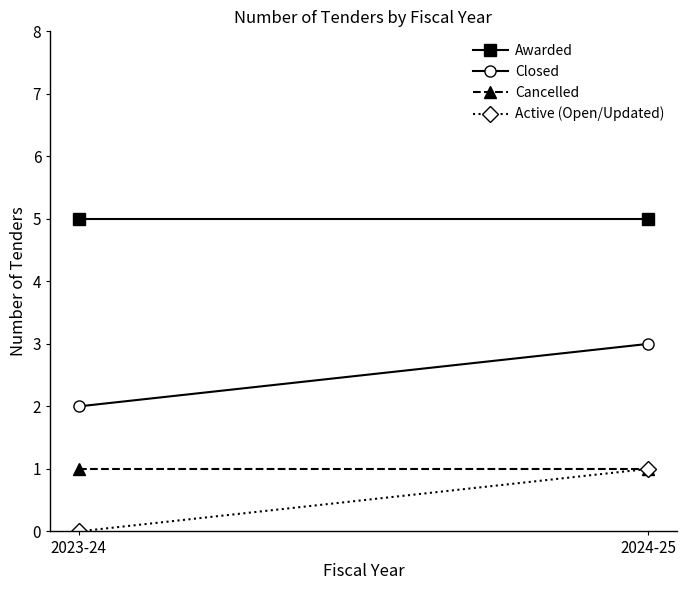

At which category does the chart reach its peak across all series?

2023-24